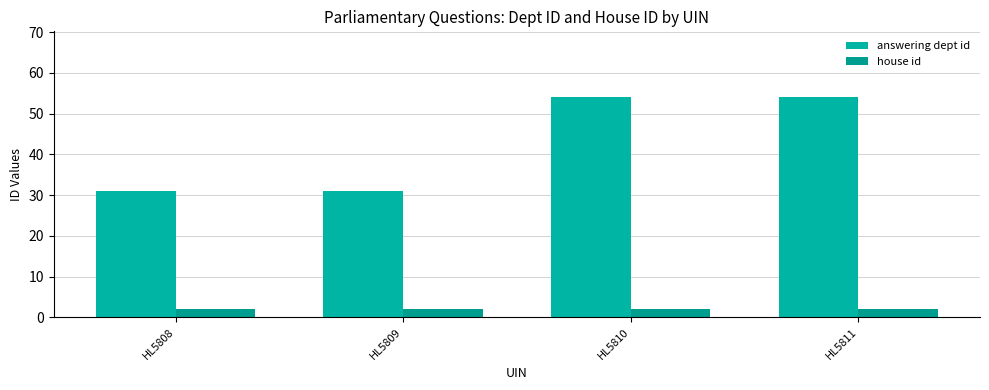

Does the chart contain stacked bars?

No